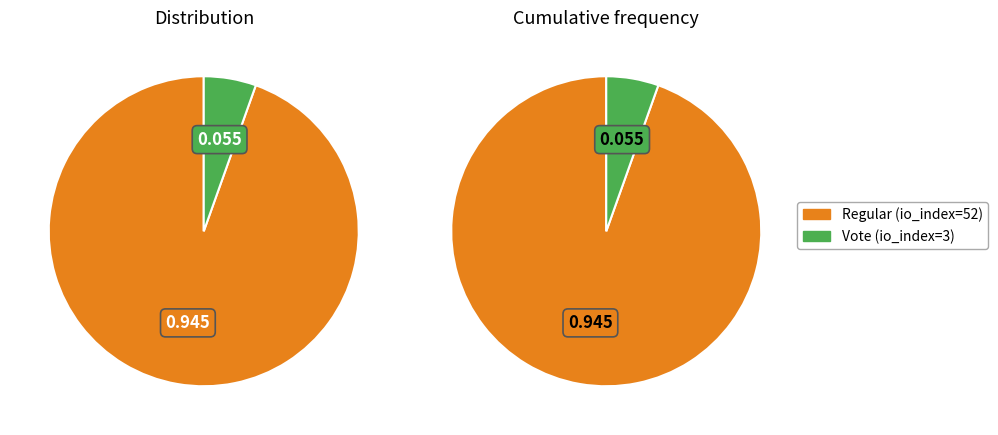

How many slices are in this pie chart?

2